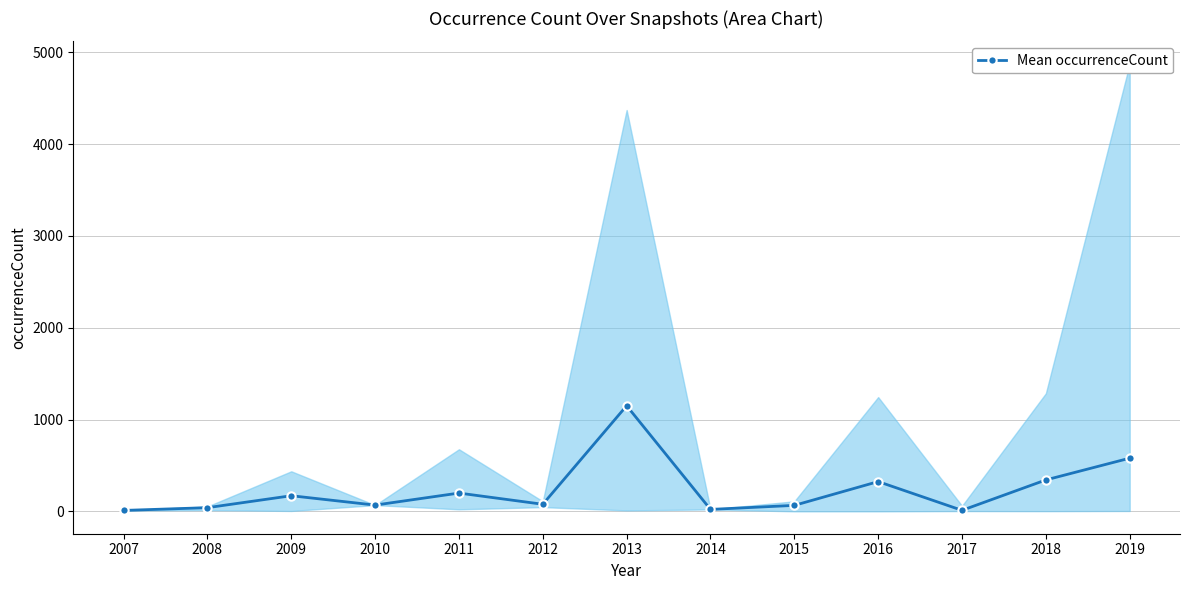

Reading right to left, extract all data points from this chart.

2019=580	2018=343	2017=12	2016=325	2015=66	2014=22	2013=1151	2012=78	2011=200	2010=69	2009=171	2008=41	2007=11